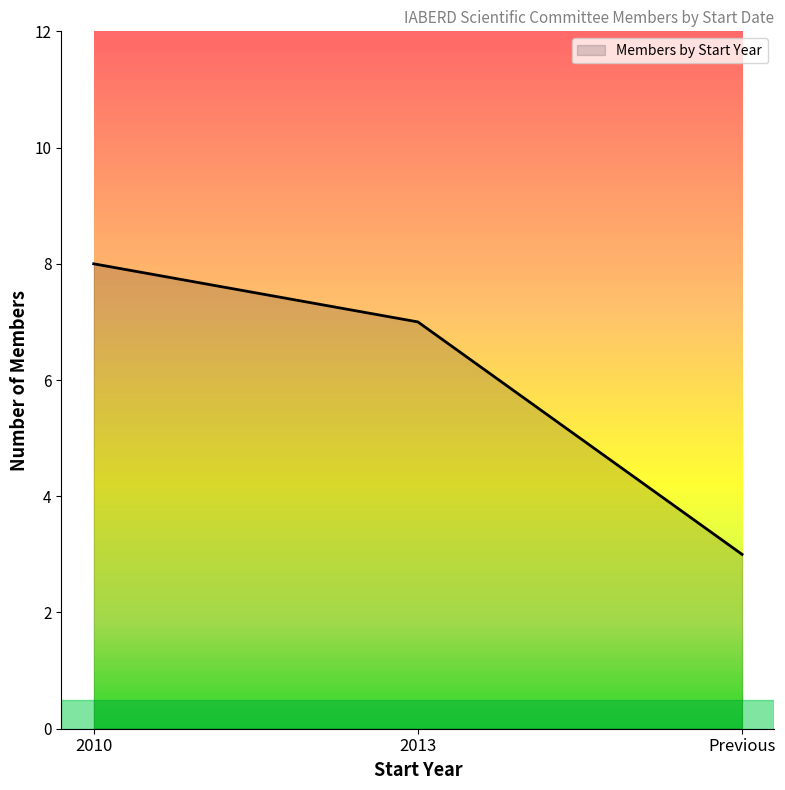

Does the chart display data point markers on the line(s)?

No